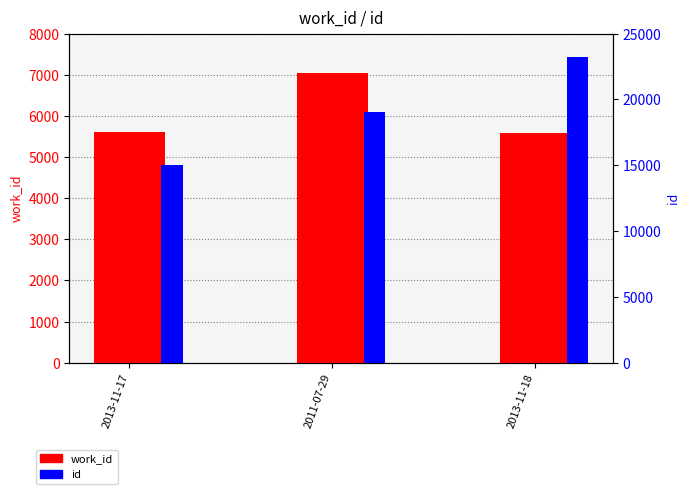

Reading left to right, transcribe all the data shown in this chart.

work_id: 2013-11-17=5612	2011-07-29=7053	2013-11-18=5583
id: 2013-11-17=14997	2011-07-29=19065	2013-11-18=23258